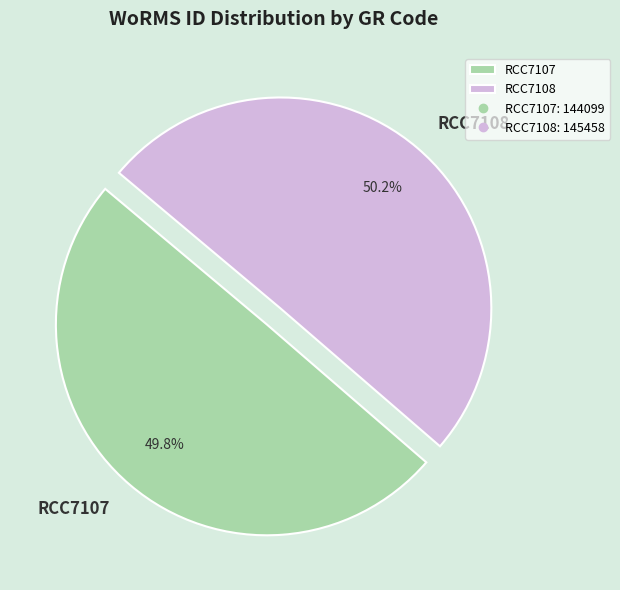

Does any single category account for the majority?

Yes